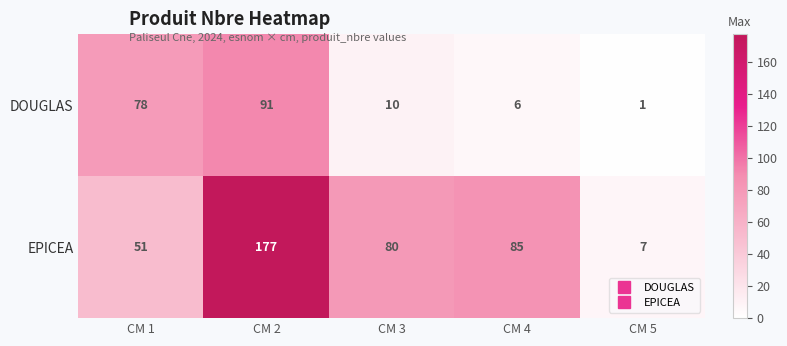

Reading left to right, extract all data points from this chart.

DOUGLAS: CM 1=78	CM 2=91	CM 3=10	CM 4=6	CM 5=1
EPICEA: CM 1=51	CM 2=177	CM 3=80	CM 4=85	CM 5=7